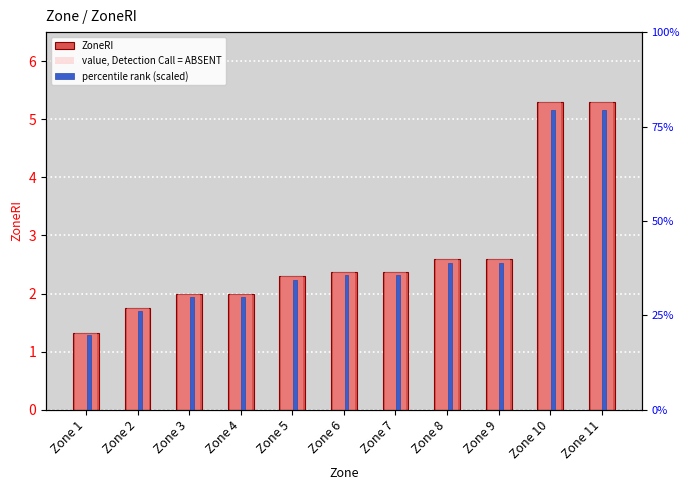

At which category is the sum across all series the highest?

Zone 10